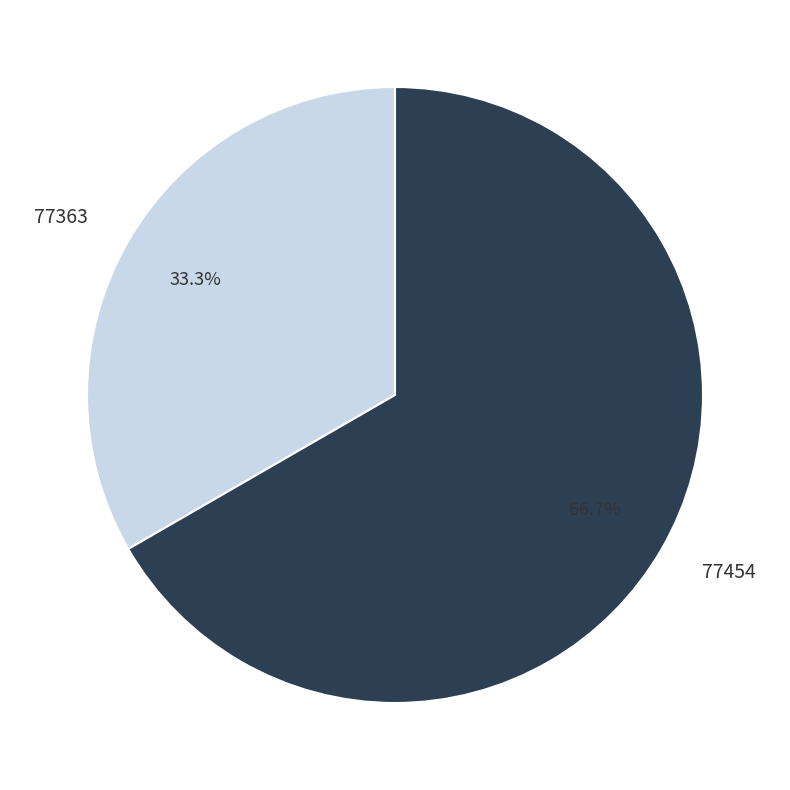

Which category has the smallest portion of the pie?

77363